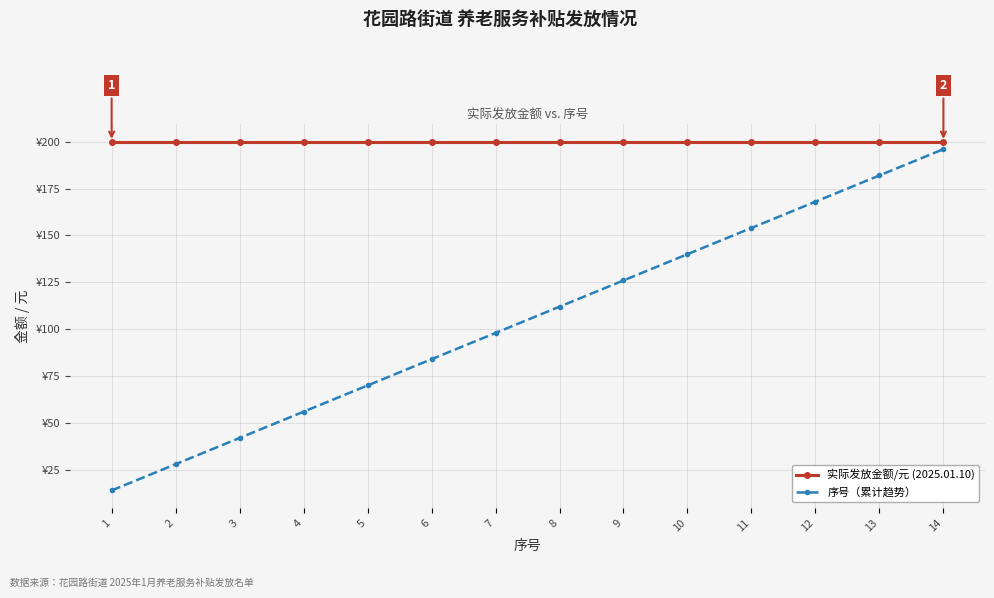

Does the chart have visible grid lines?

Yes